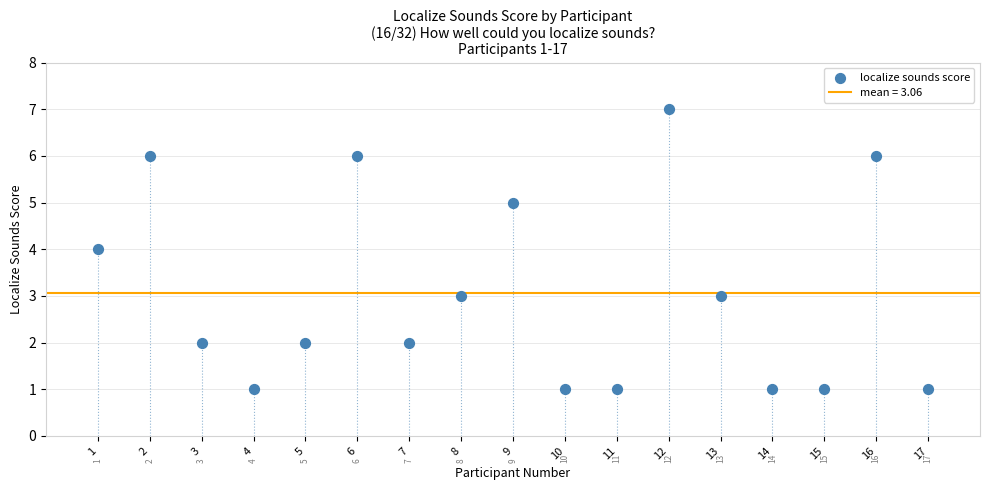

What is the range of Y values (max minus min)?

6